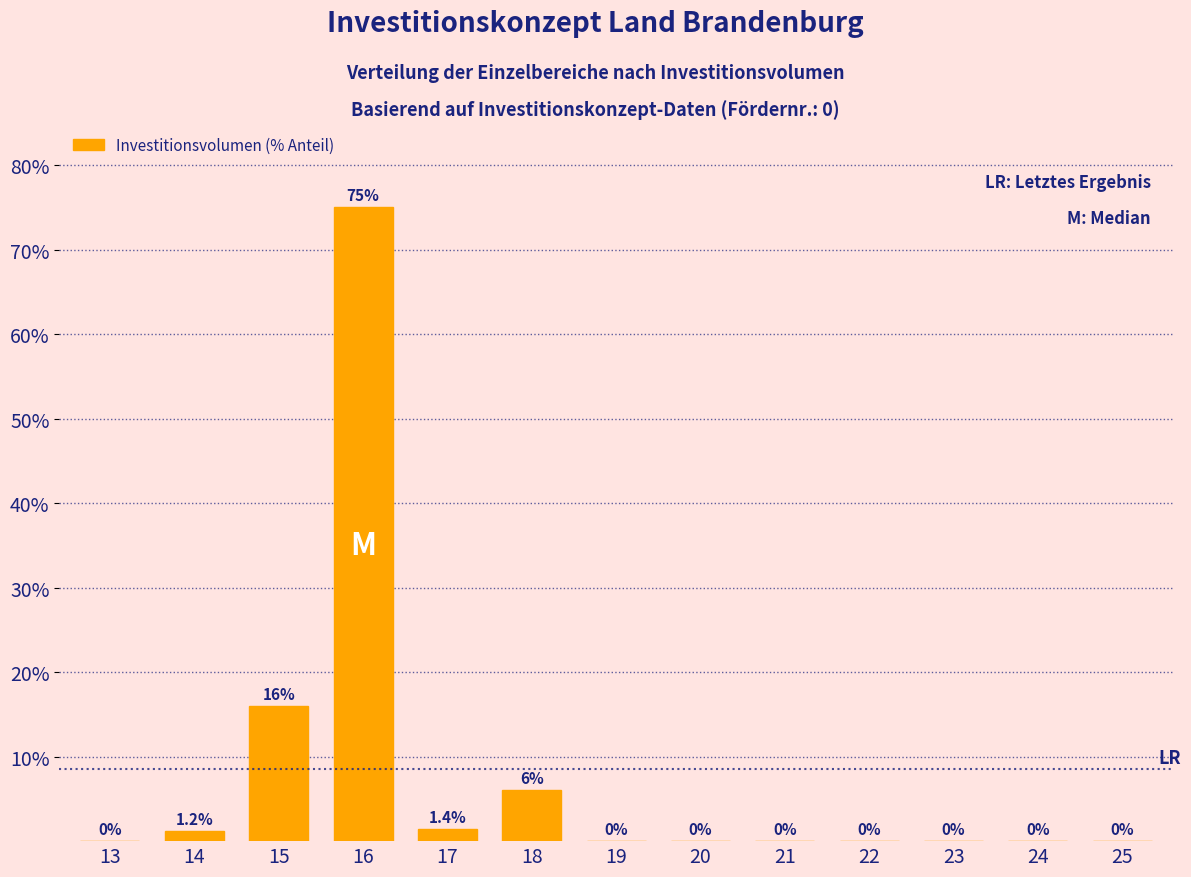

Reading left to right, what are all the values shown in this chart?

13=0.0	14=1.2	15=16.0	16=75.0	17=1.4	18=6.0	19=0.0	20=0.0	21=0.0	22=0.0	23=0.0	24=0.0	25=0.0